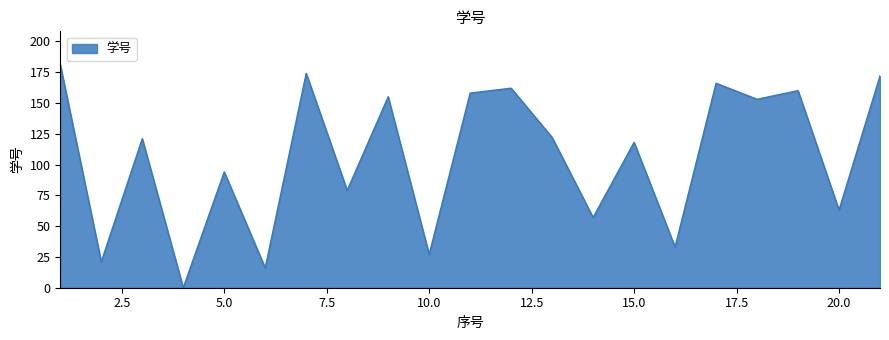

What is the maximum value shown in the chart?

181